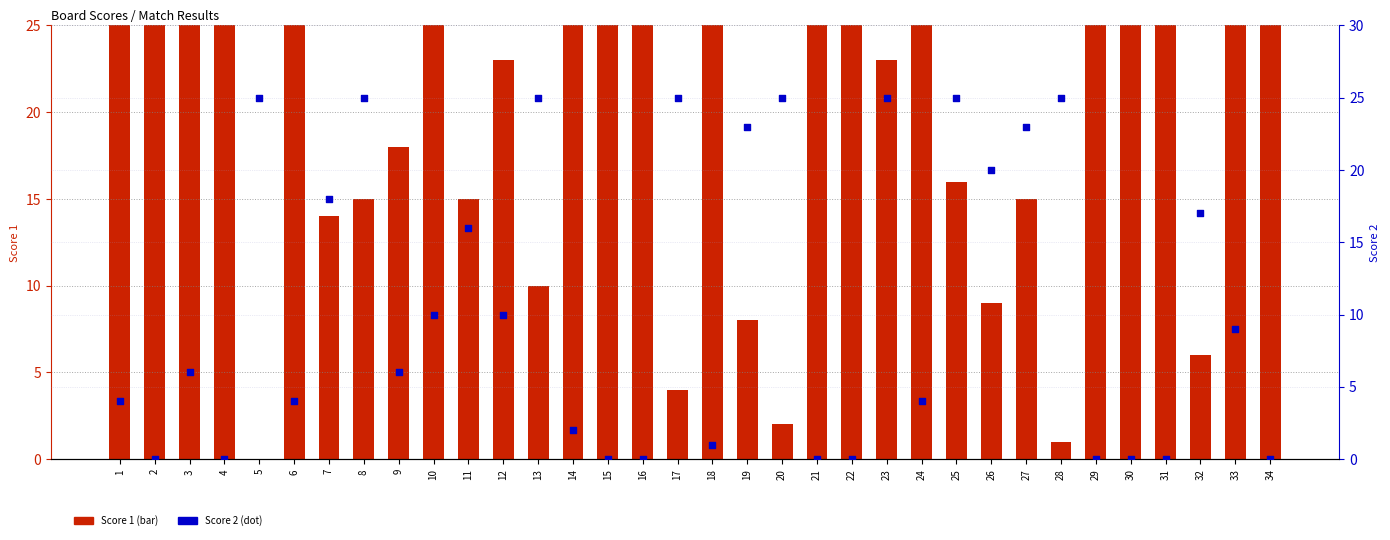

Which series contains the highest Y value?

Score 1